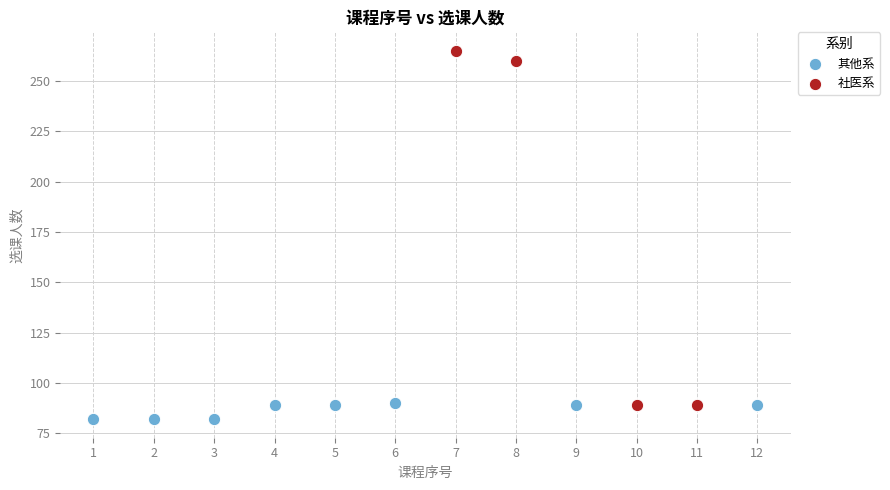

Which series has the widest spread of Y values?

社医系